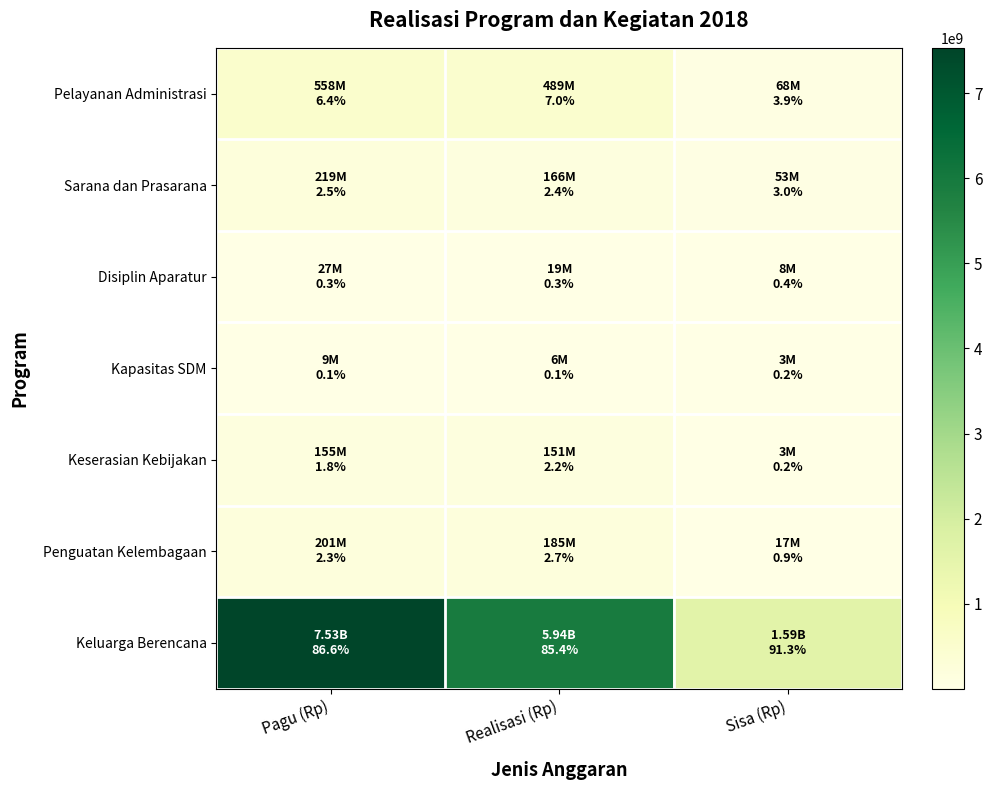

At which category is the sum across all series the highest?

Pagu (Rp)